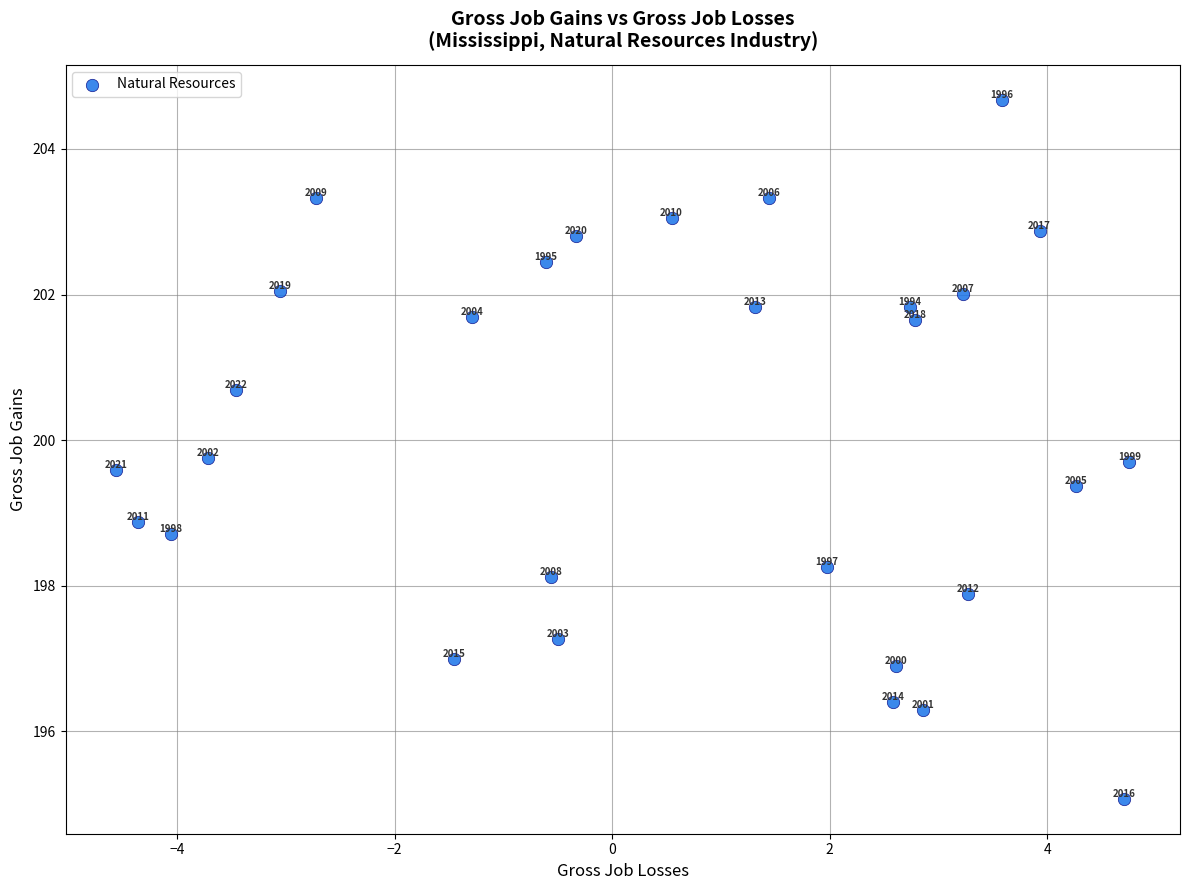

What Y value in the scatter plot is closest to 199?

198.9